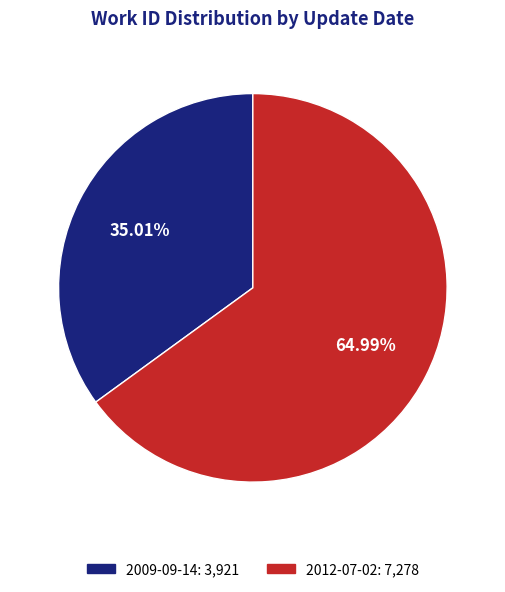

Count the number of slices in the pie.

2